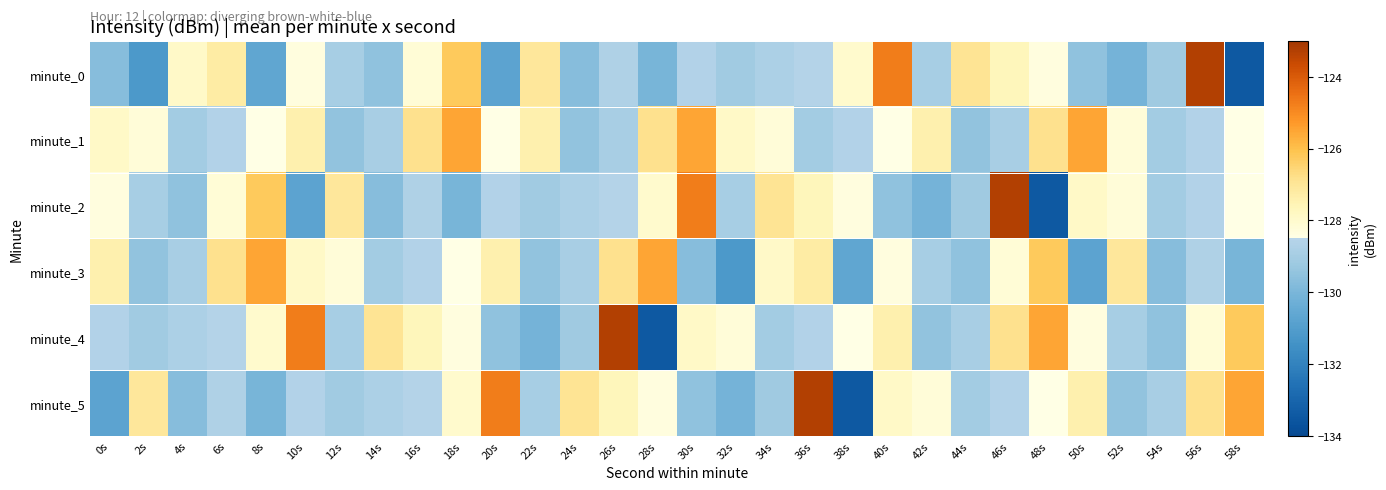

Which series has the largest total across all categories?

minute_1